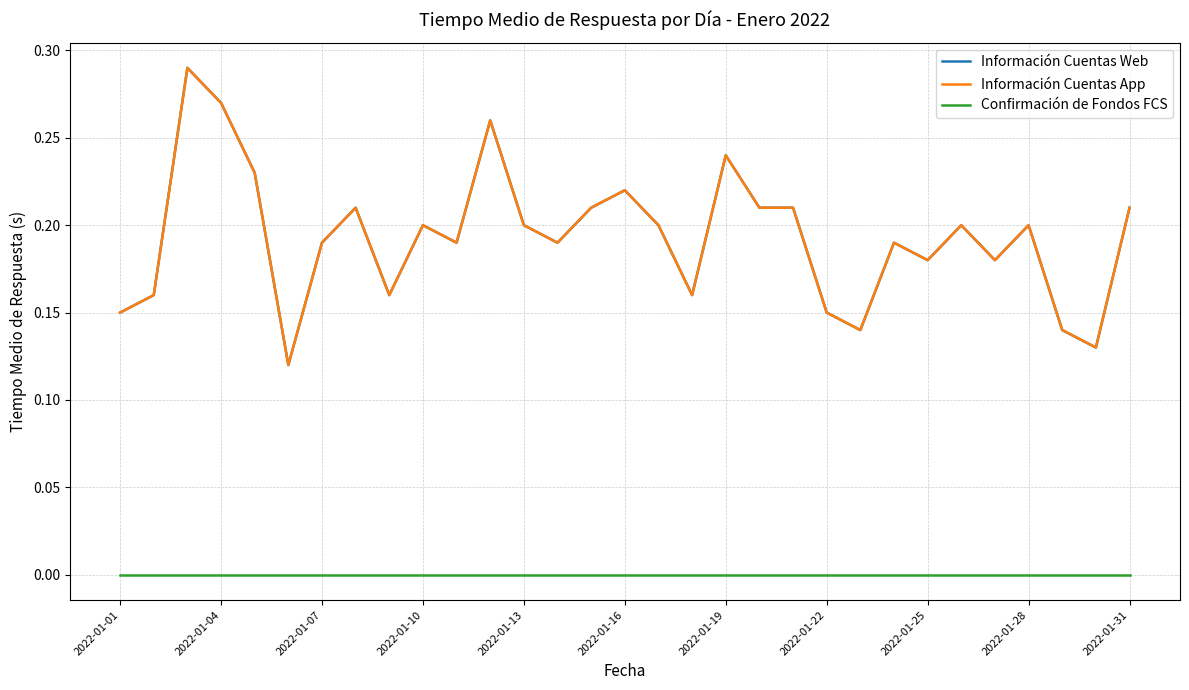

True or false: Confirmación de Fondos FCS and Información Cuentas App cross at least once.

False